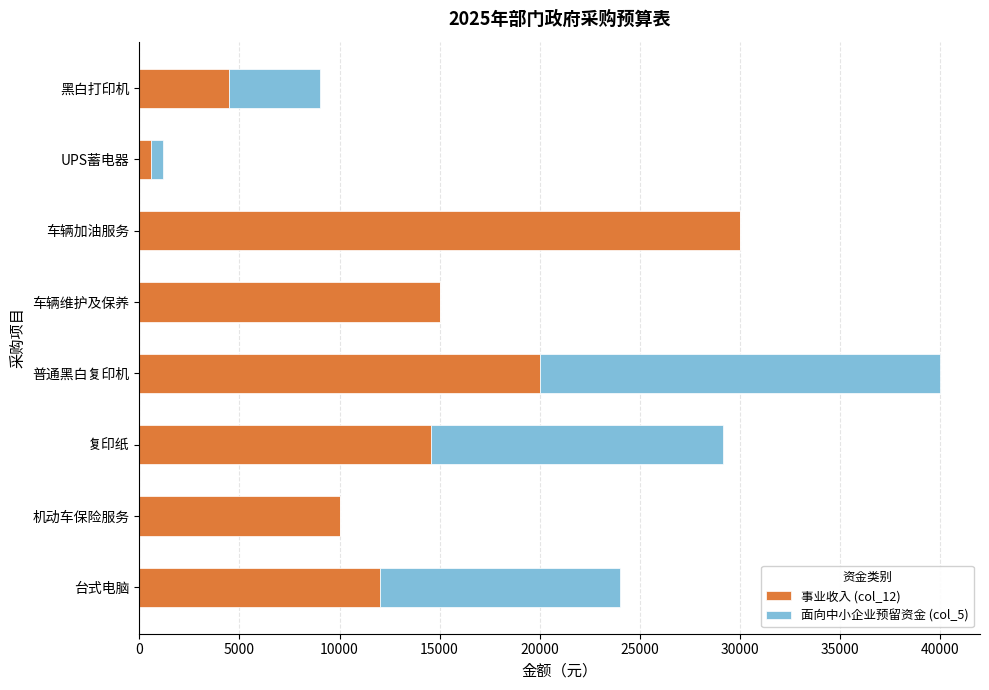

Which category has the highest value in the 事业收入 (col_12) series?

车辆加油服务